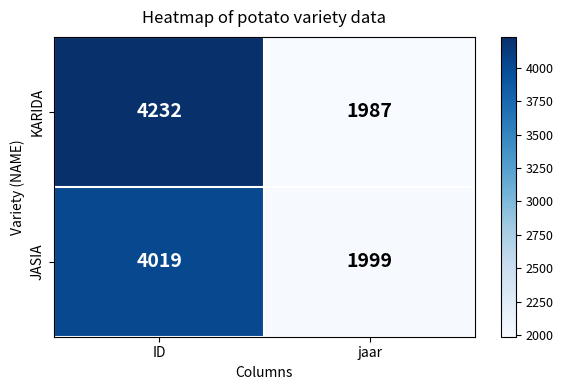

What is the difference between the JASIA values at jaar and ID?

2020